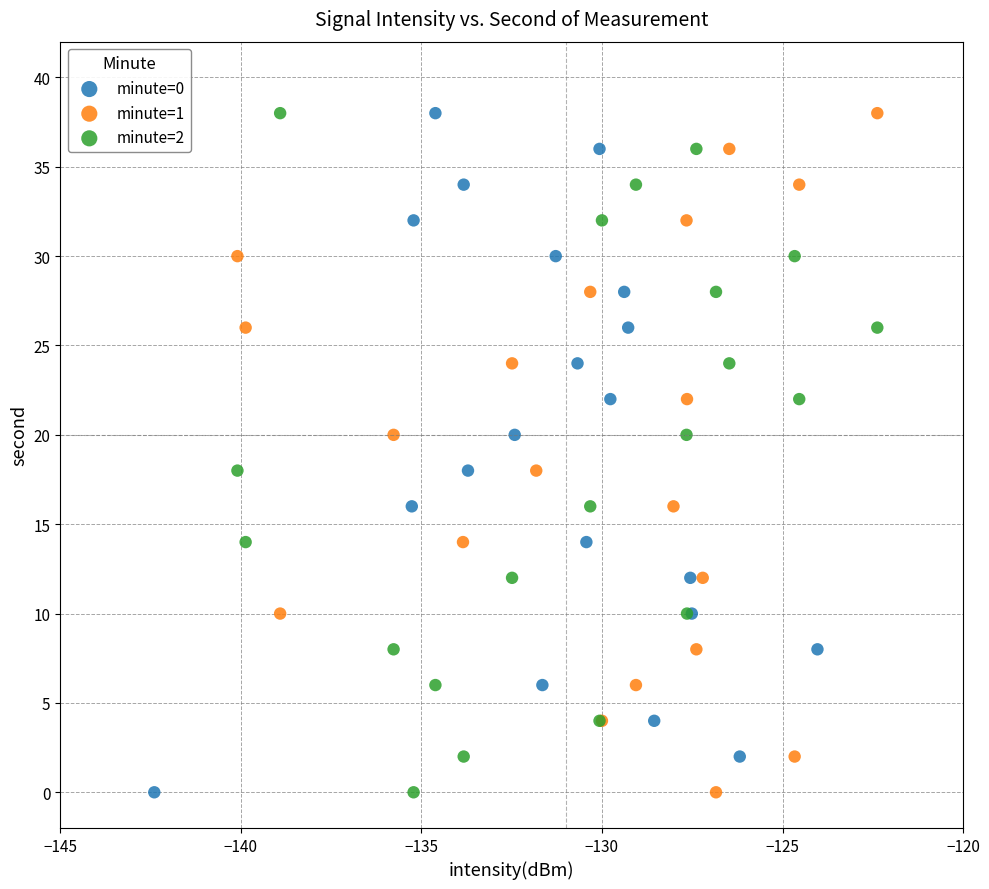

What are all the series names shown in the legend?

minute=0, minute=1, minute=2